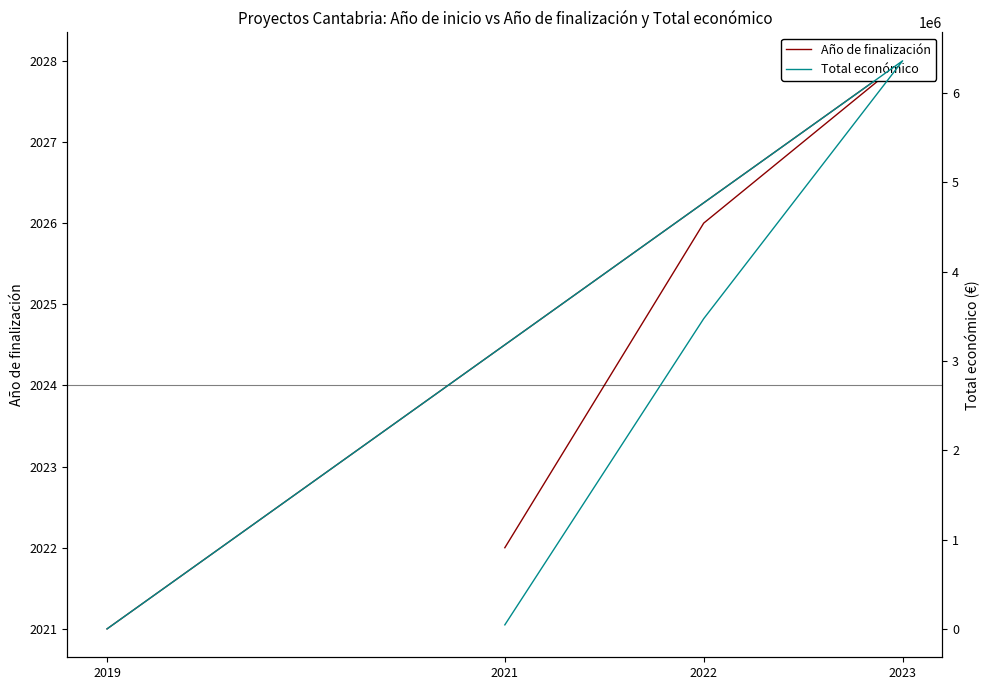

At which label does Total económico reach its peak?

2023